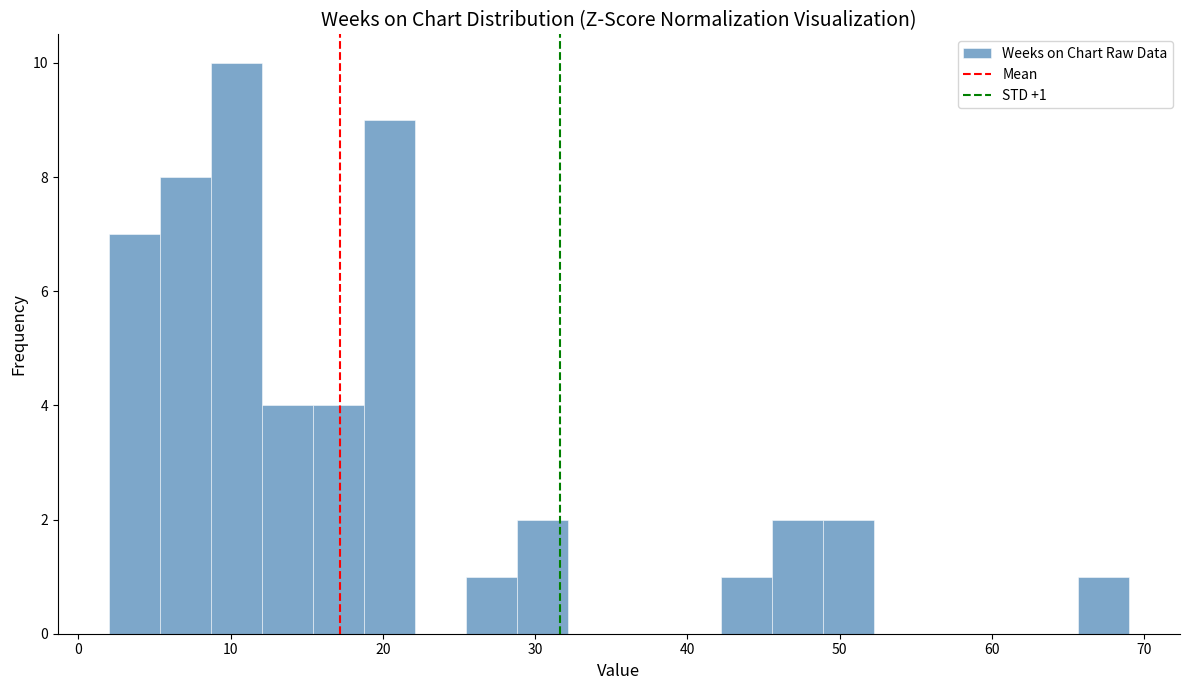

Read against the x-axis, roughly where is the centre of the tallest bar?

10